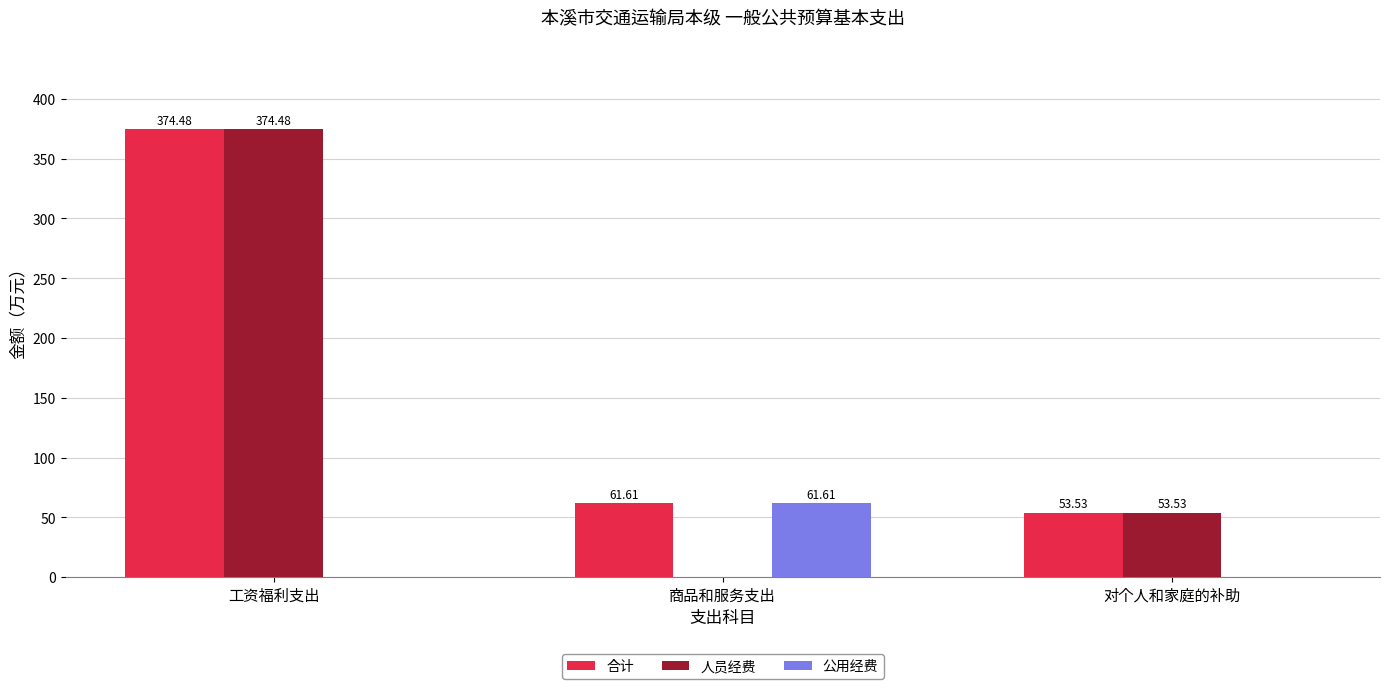

What is the sum of all 公用经费 values?

61.6